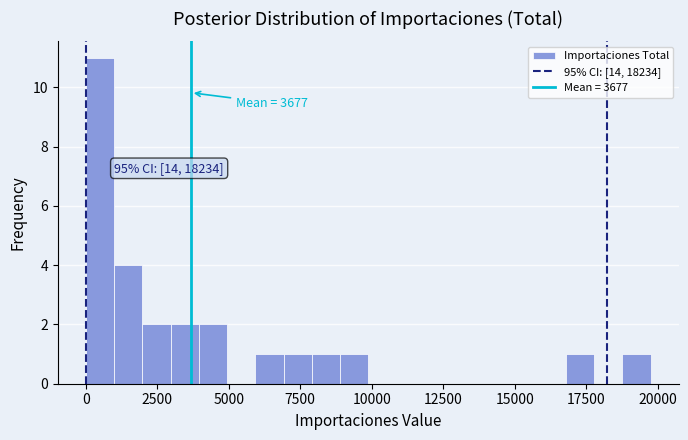

Read against the x-axis, roughly where is the centre of the tallest bar?

500